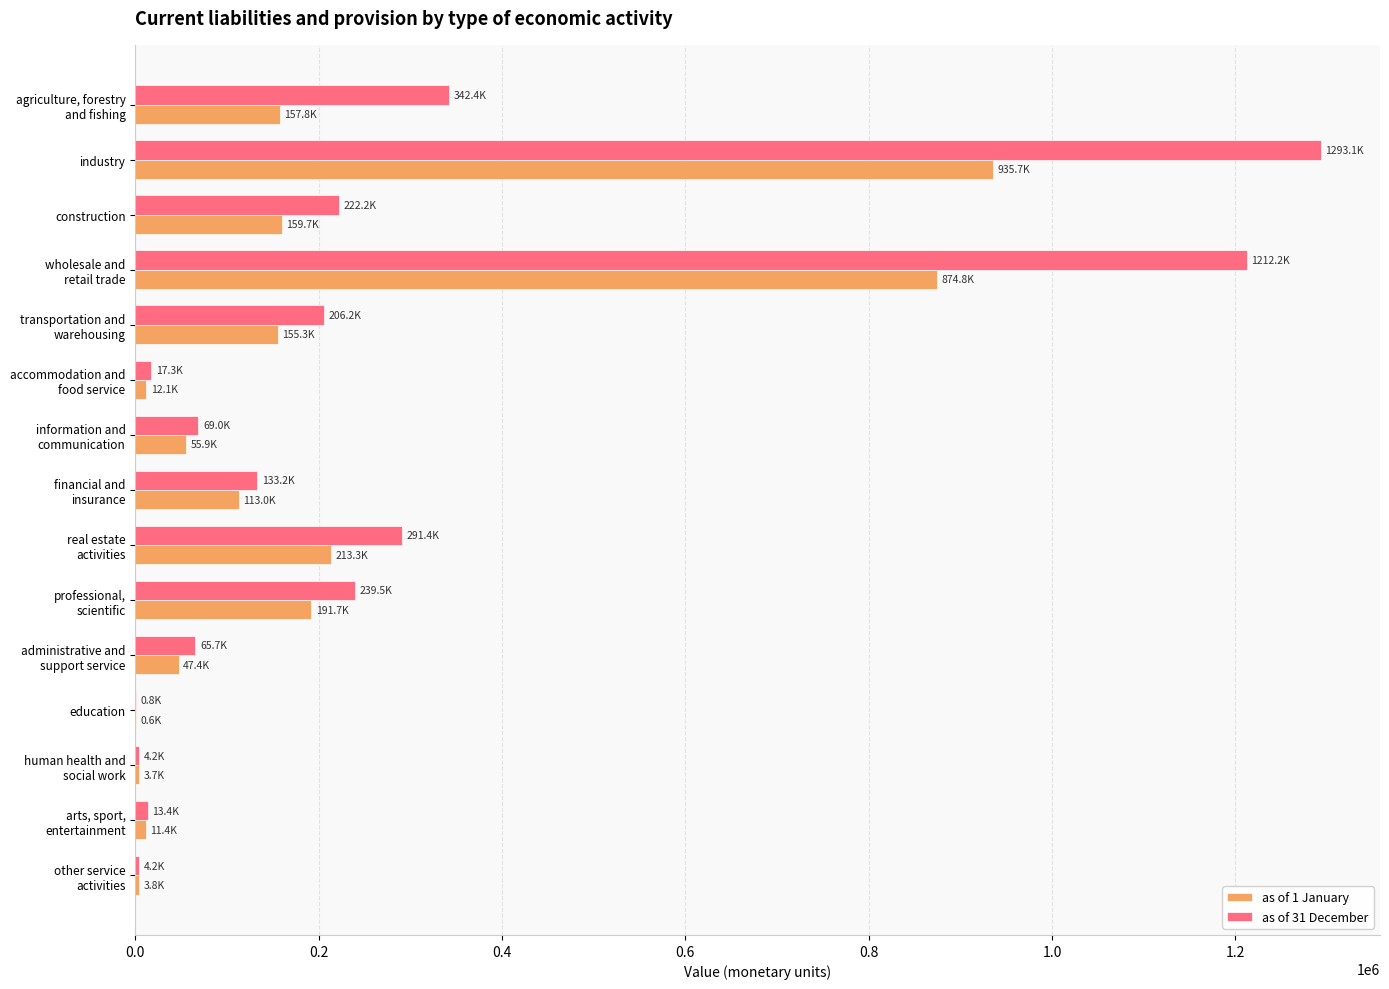

Which category has the highest value across all series?

industry